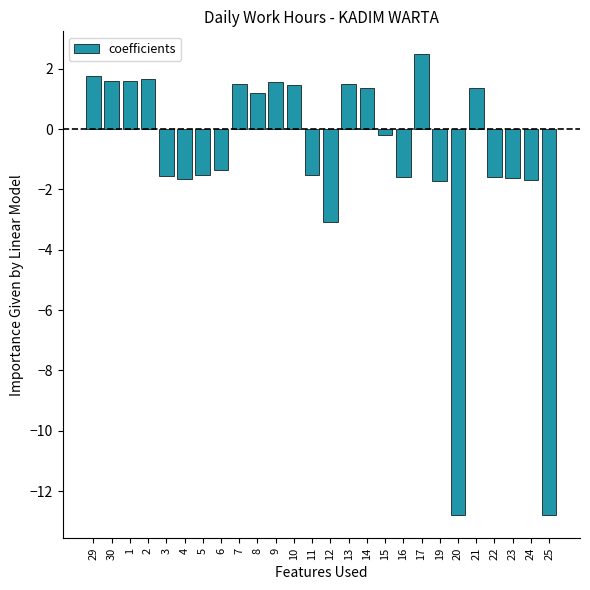

What is the label of the 16th bar from the right?

9